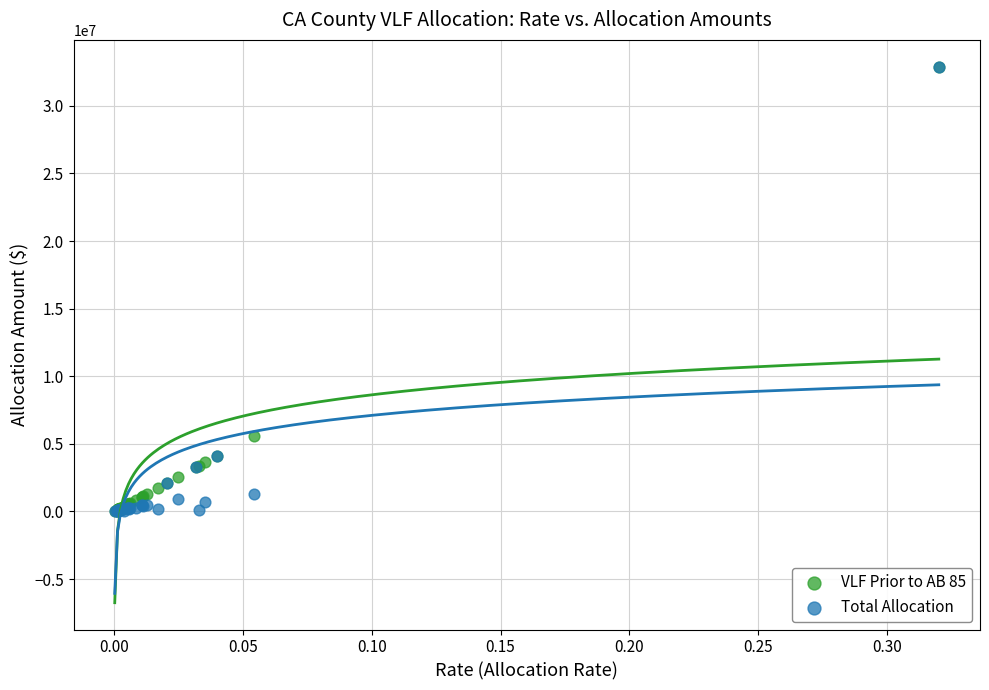

Which series has the largest Y range (max minus min)?

Total Allocation